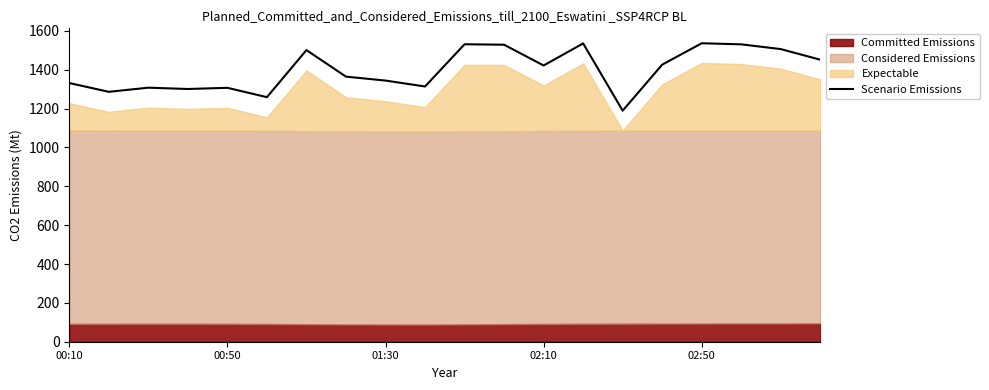

What is the label of the 1st point from the right?

19